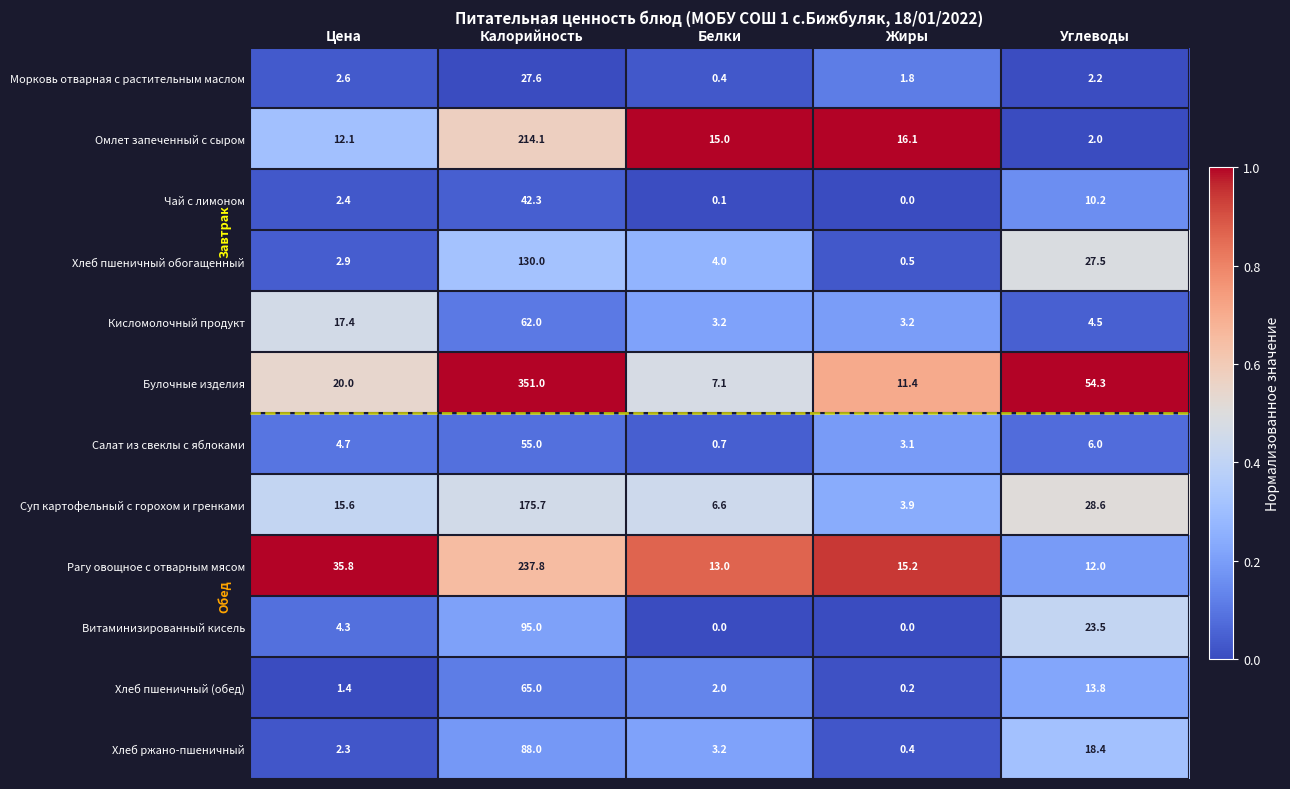

What is the sum of the Хлеб пшеничный (обед) values at Калорийность and Цена?

66.4